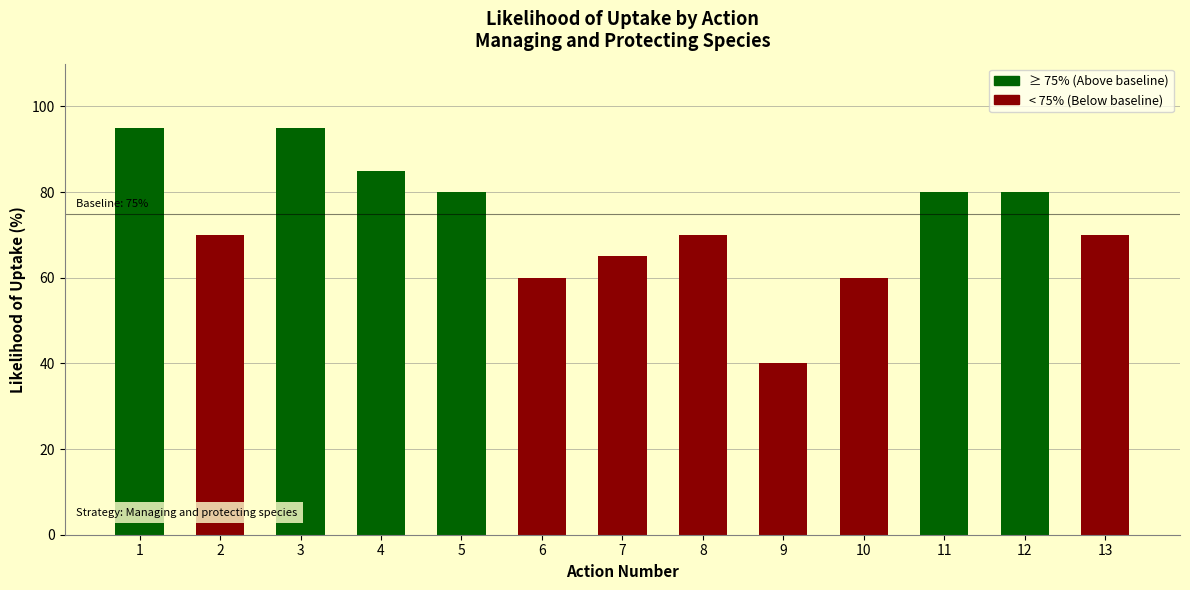

How many categories are shown in the chart?

13